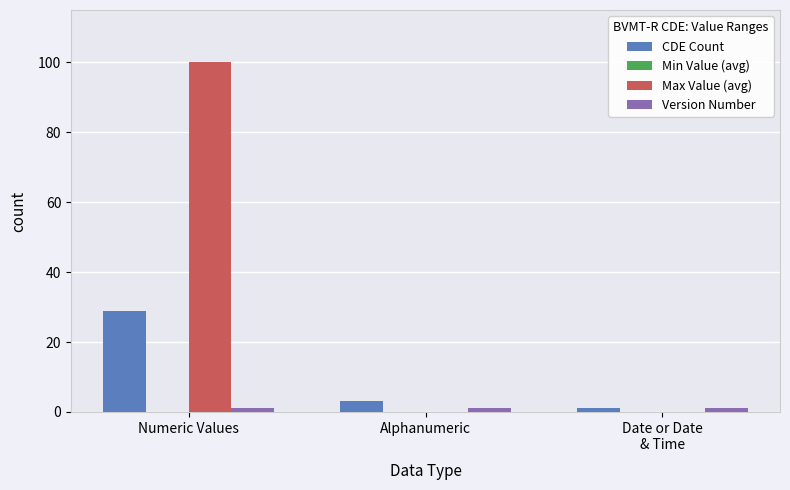

Is it true that Max Value (avg) equals 0 at Alphanumeric?

True